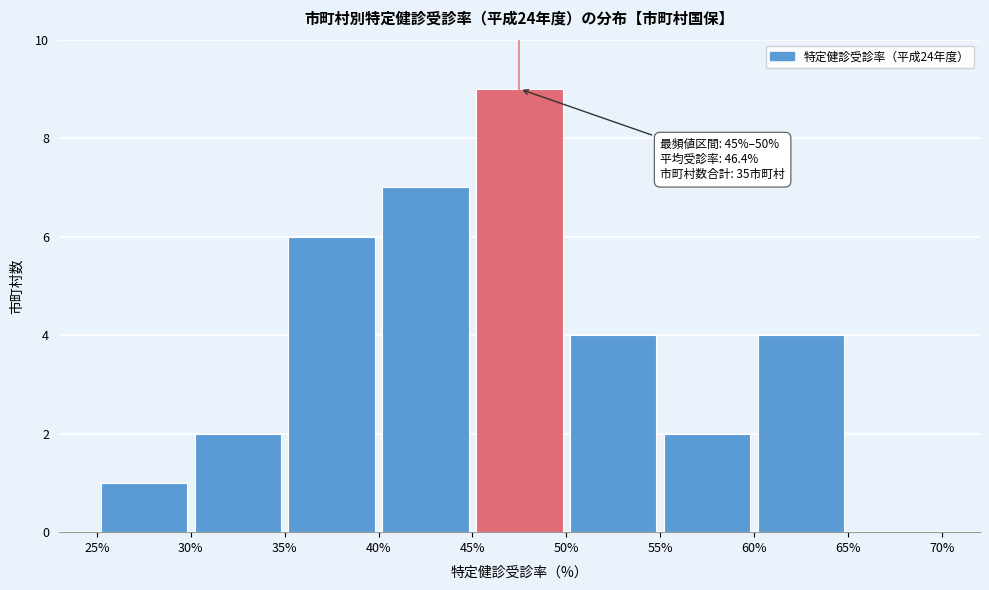

Which range on the x-axis has the tallest bar?

45% to 50%